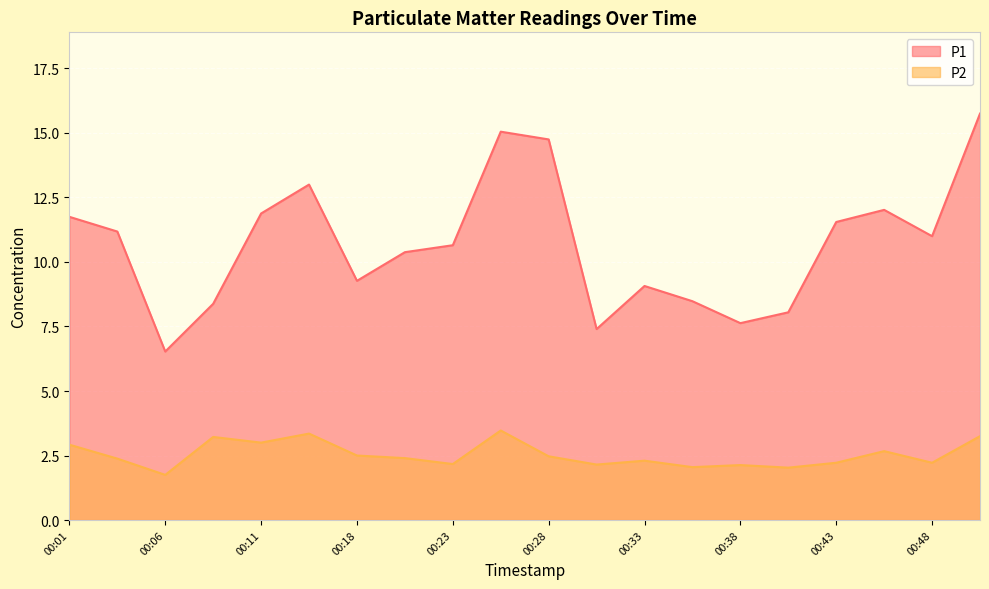

How many lines are shown in the chart?

2